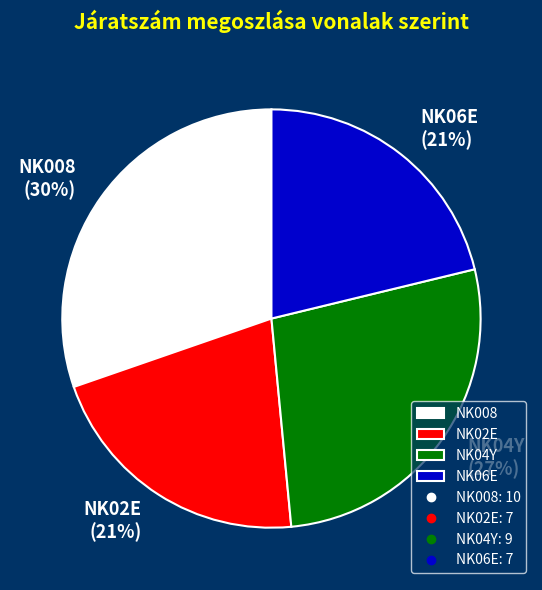

To the nearest percent, what percentage of the pie is NK008?

30%